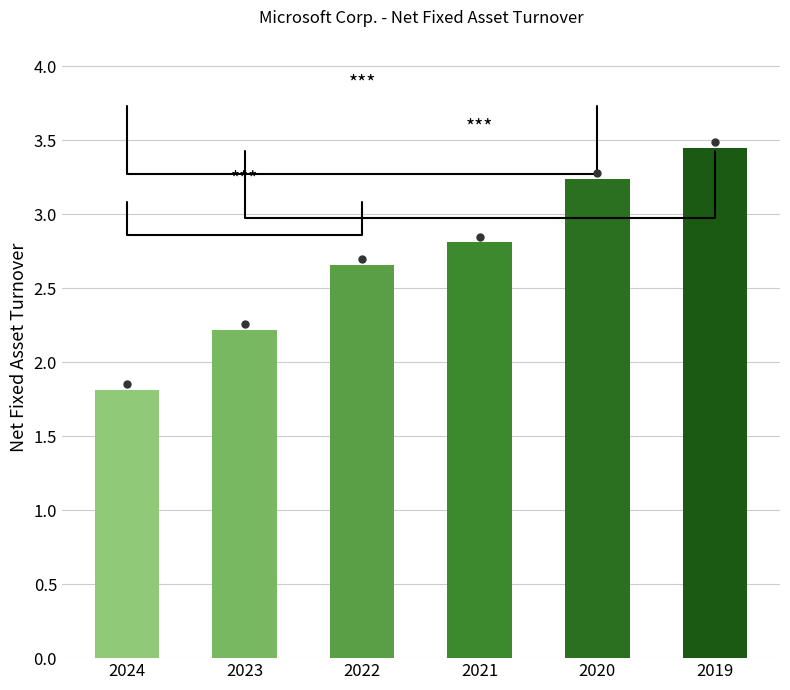

What is the minimum value shown in the chart?

1.8